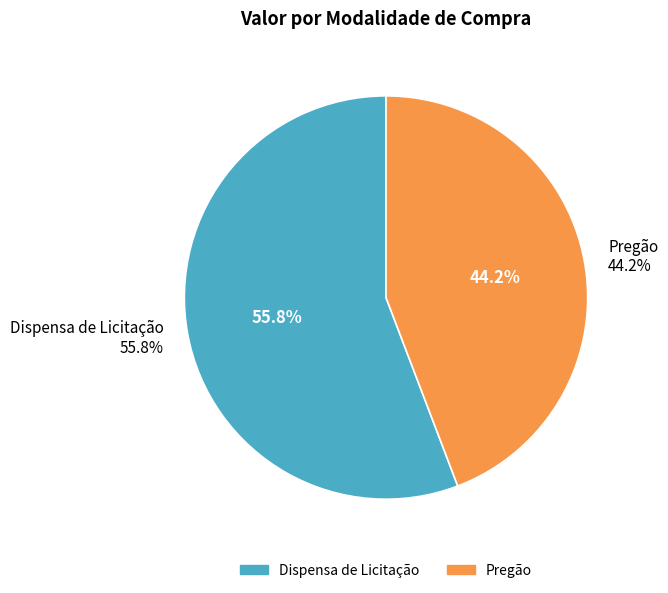

What is the largest slice in the pie chart?

Dispensa de Licitação